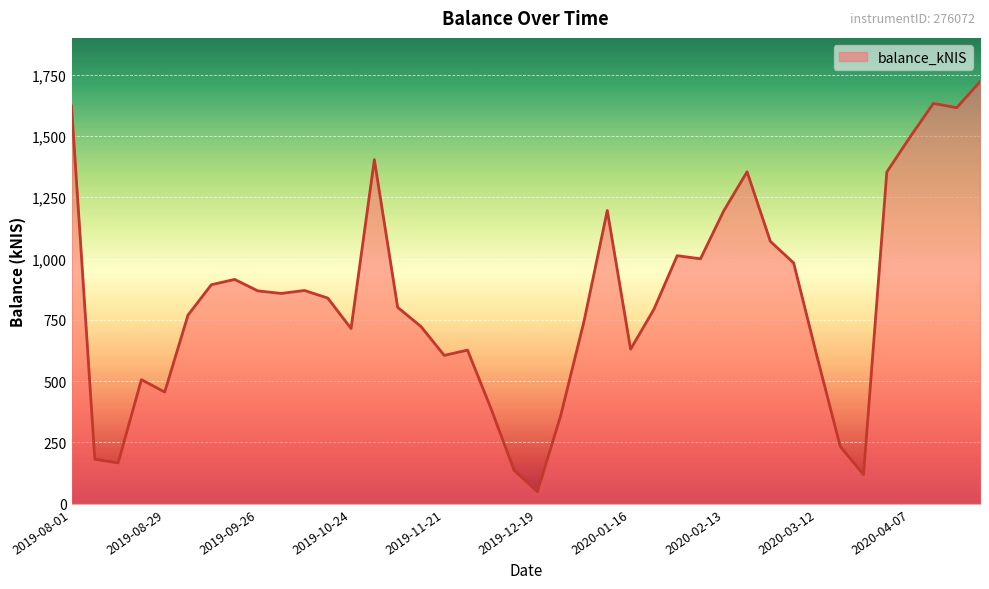

What is the difference between the maximum and minimum values?

1671.6